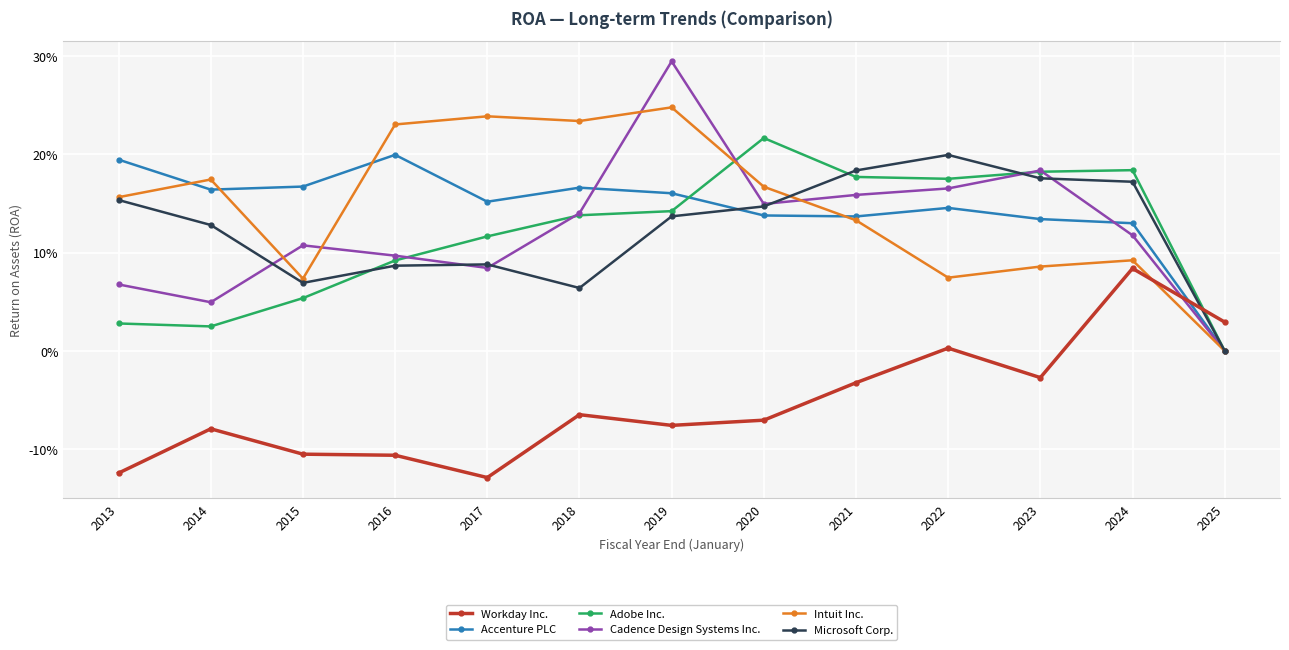

What is the difference between the maximum and minimum values in the Adobe Inc. series?

0.2